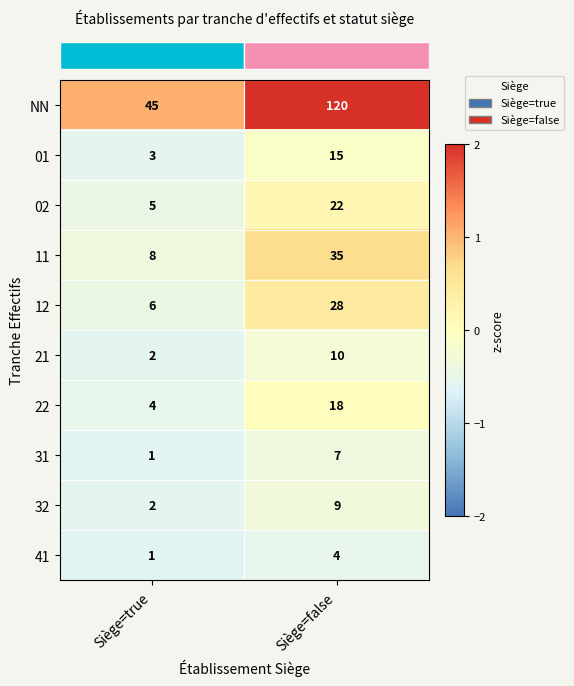

What is the difference between the highest and lowest values at Siège=false?

116